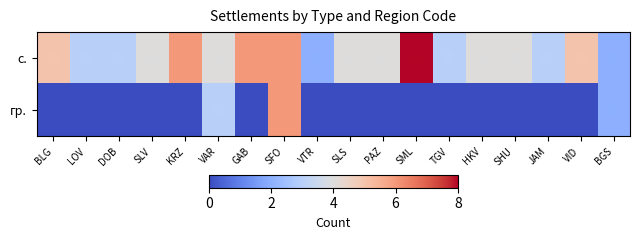

Reading left to right, transcribe all the data shown in this chart.

с.: BLG=5	LOV=3	DOB=3	SLV=4	KRZ=6	VAR=4	GAB=6	SFO=6	VTR=2	SLS=4	PAZ=4	SML=8	TGV=3	HKV=4	SHU=4	JAM=3	VID=5	BGS=2
гр.: BLG=0	LOV=0	DOB=0	SLV=0	KRZ=0	VAR=3	GAB=0	SFO=6	VTR=0	SLS=0	PAZ=0	SML=0	TGV=0	HKV=0	SHU=0	JAM=0	VID=0	BGS=2